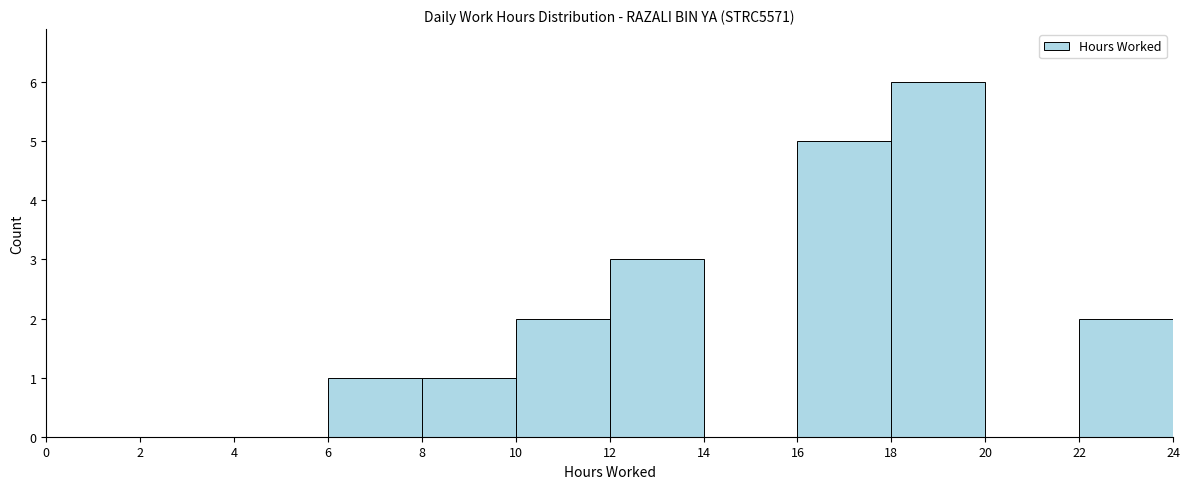

What is the height of the bar covering 8 to 10 on the x-axis? The values are not printed on the chart, so give them approximately, as read against the axis.

1